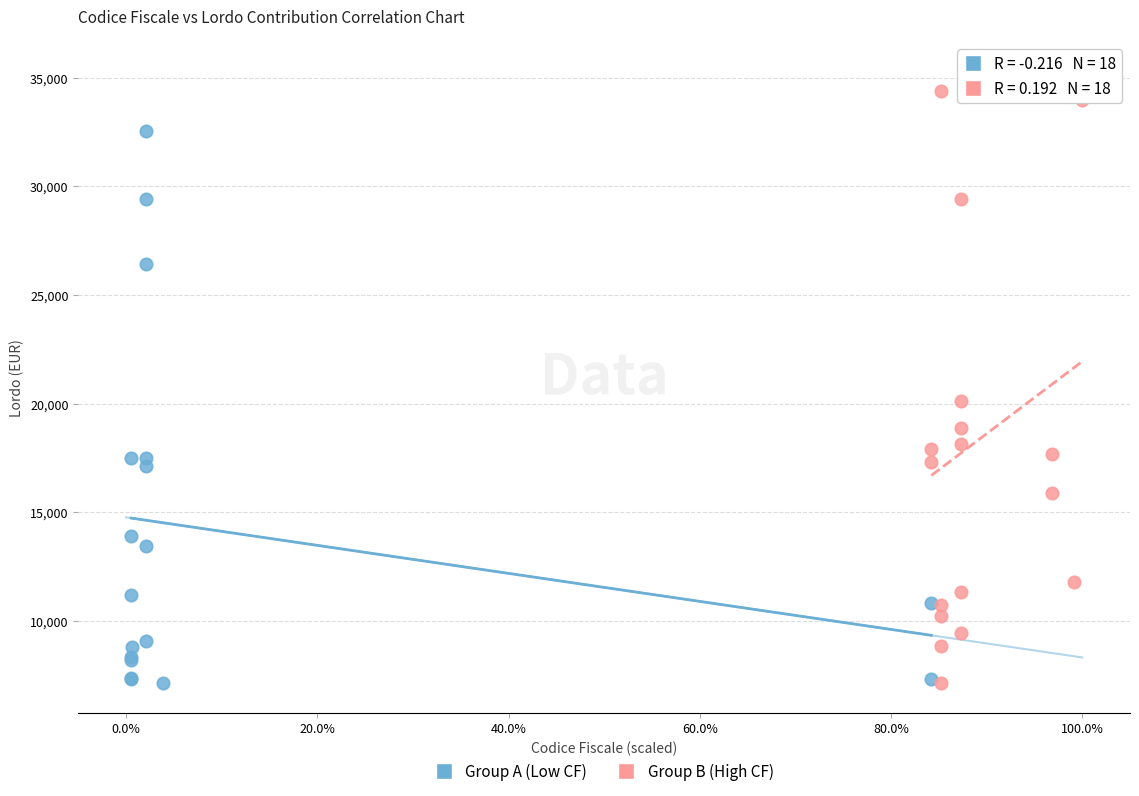

Which series has the largest Y range (max minus min)?

Group B (High CF)